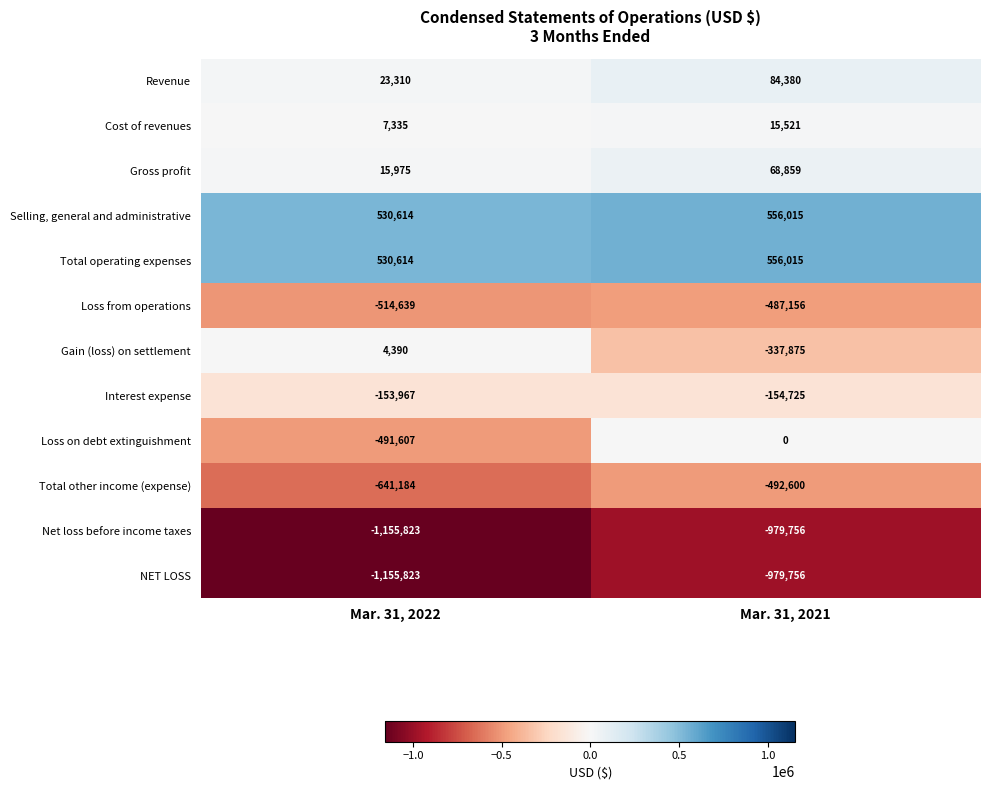

What is the difference between the Interest expense values at Mar. 31, 2022 and Mar. 31, 2021?

758